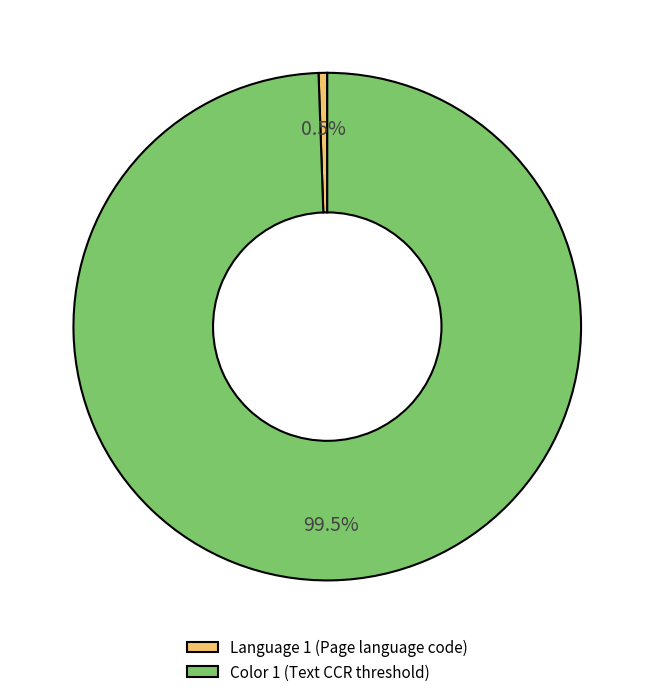

To the nearest percent, what is the difference between the largest and smallest slice percentages?

99%